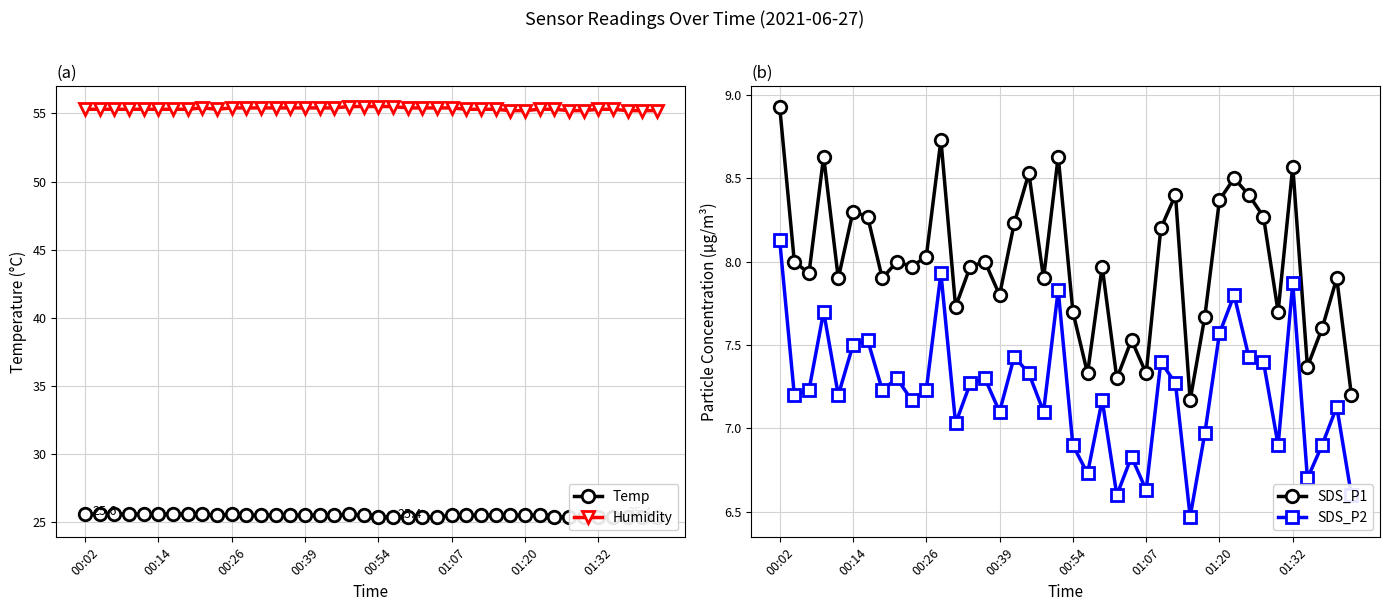

Rank the series by their maximum value, from highest to lowest.

Humidity, Temp, SDS_P1, SDS_P2